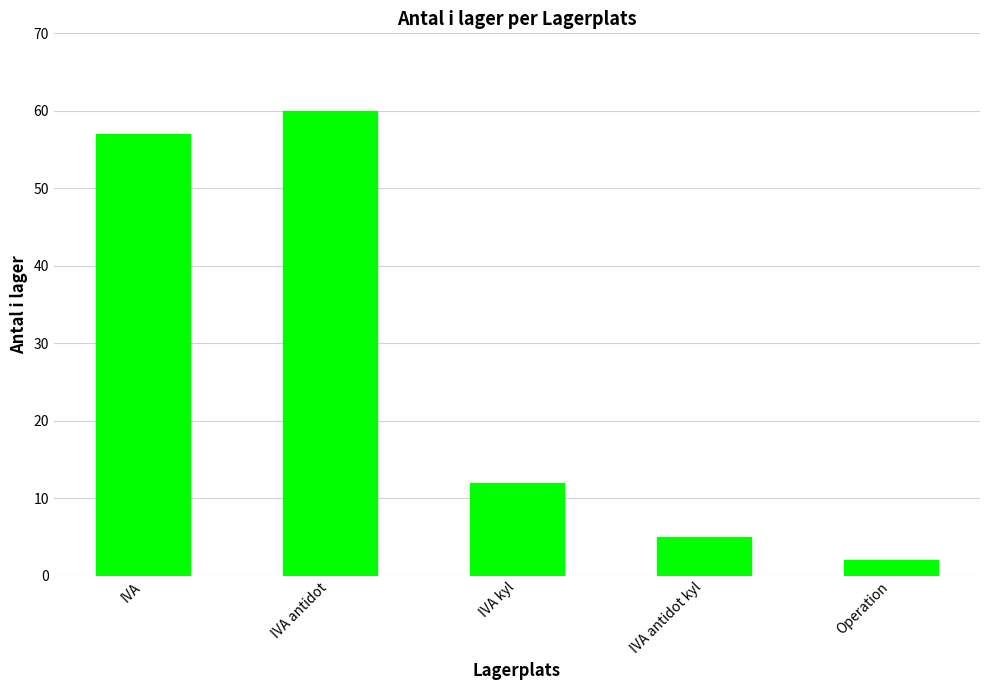

What position from the right is IVA antidot?

4